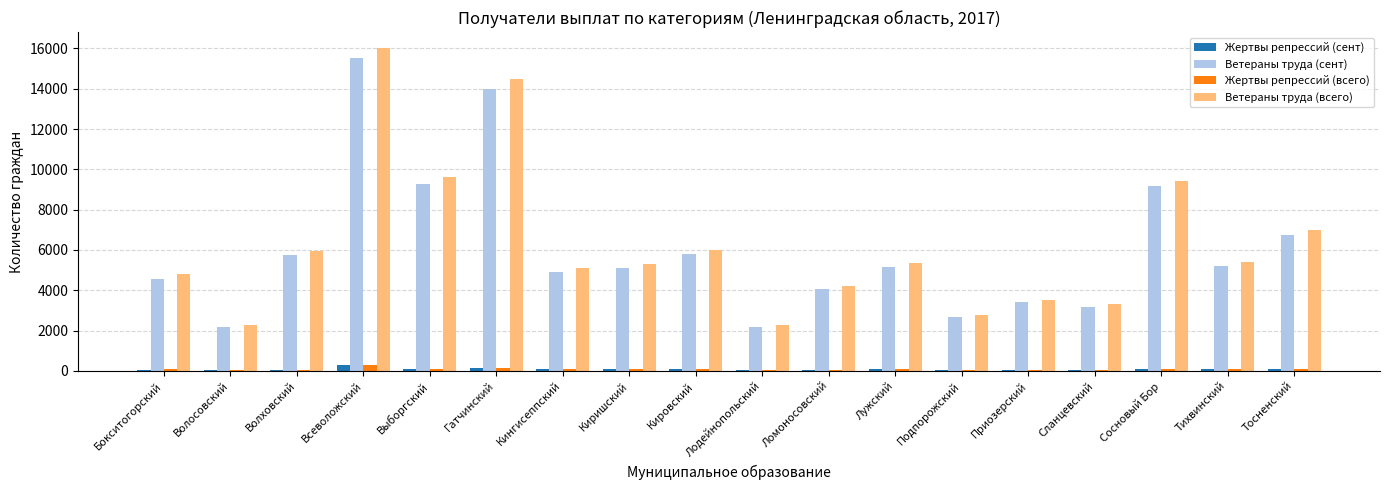

Is it true that Ветераны труда (всего) equals 7003 at Тосненский?

True